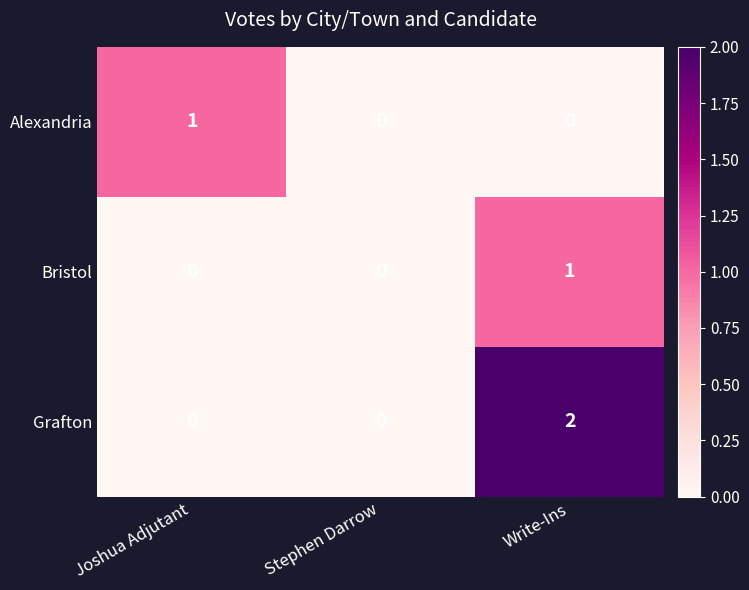

At which category is the sum across all series the highest?

Write-Ins